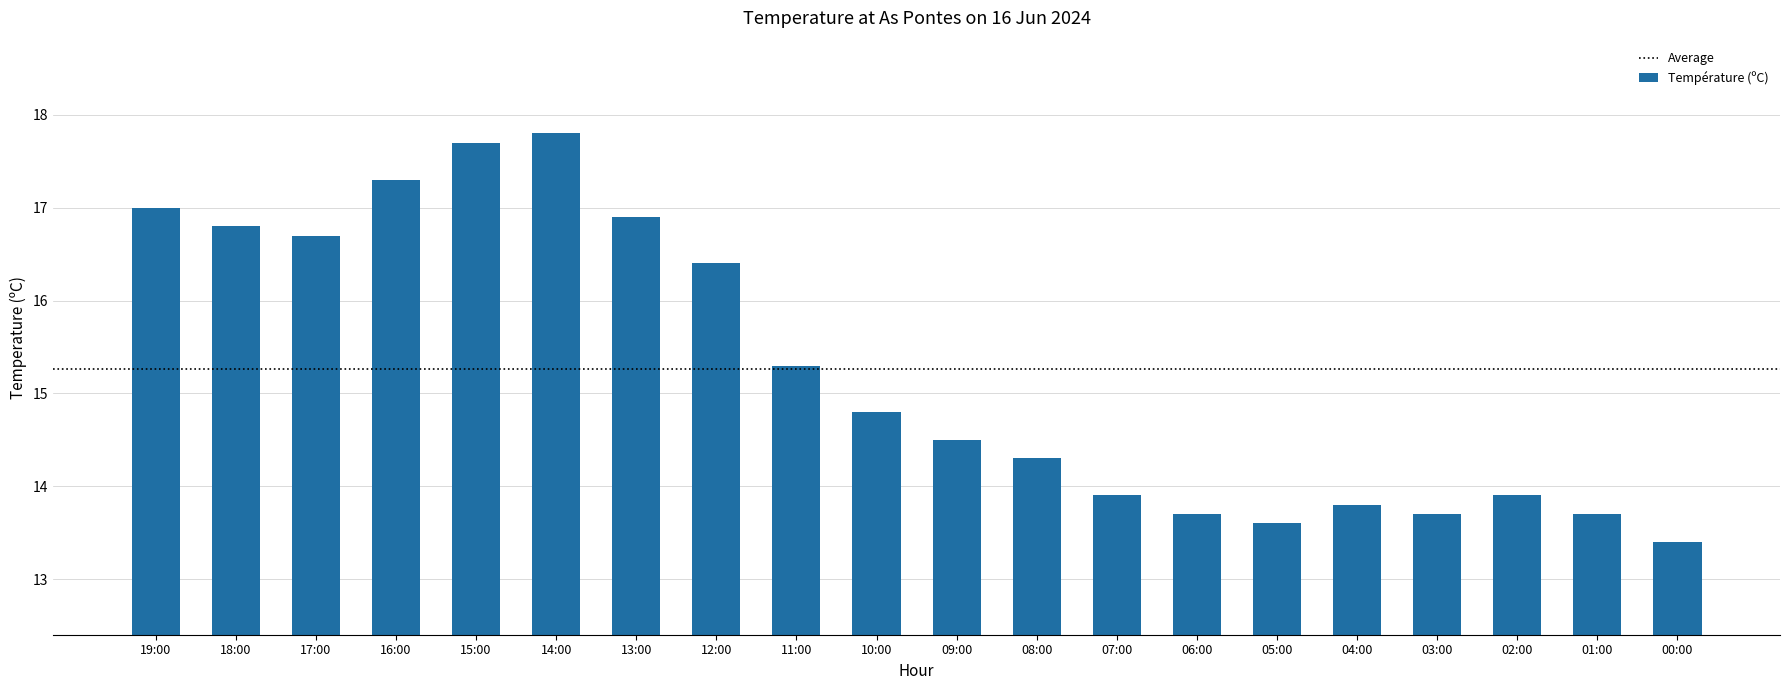

How many data points are less than 14?

8